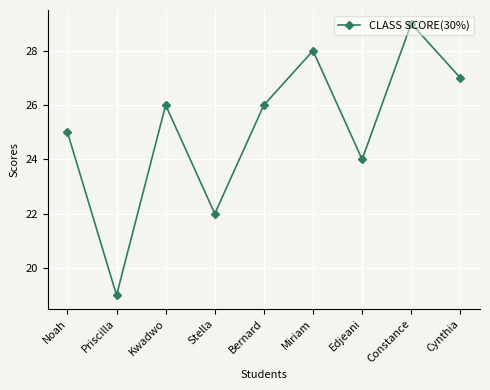

Is it true that the value at Cynthia is 41?

False